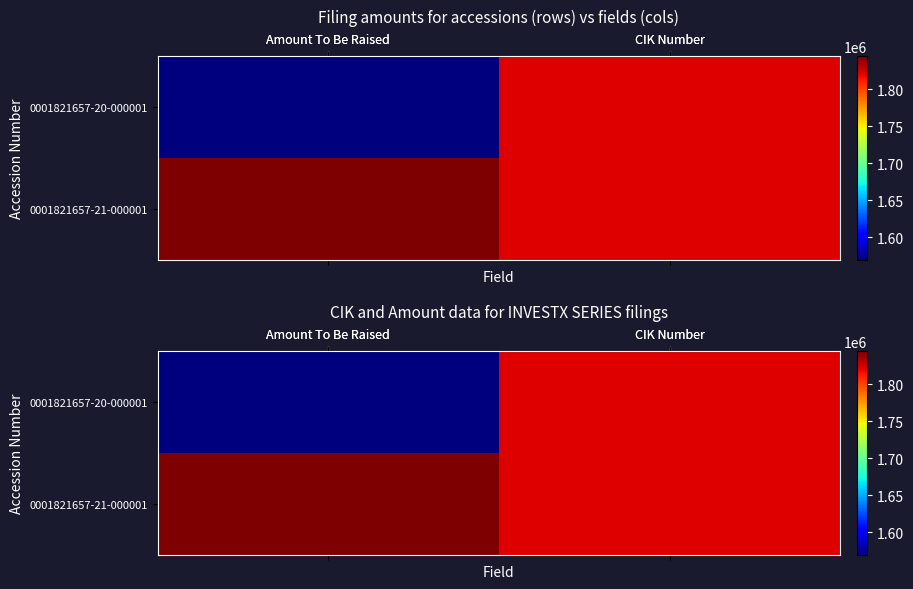

At which category does the chart reach its peak across all series?

Amount To Be Raised